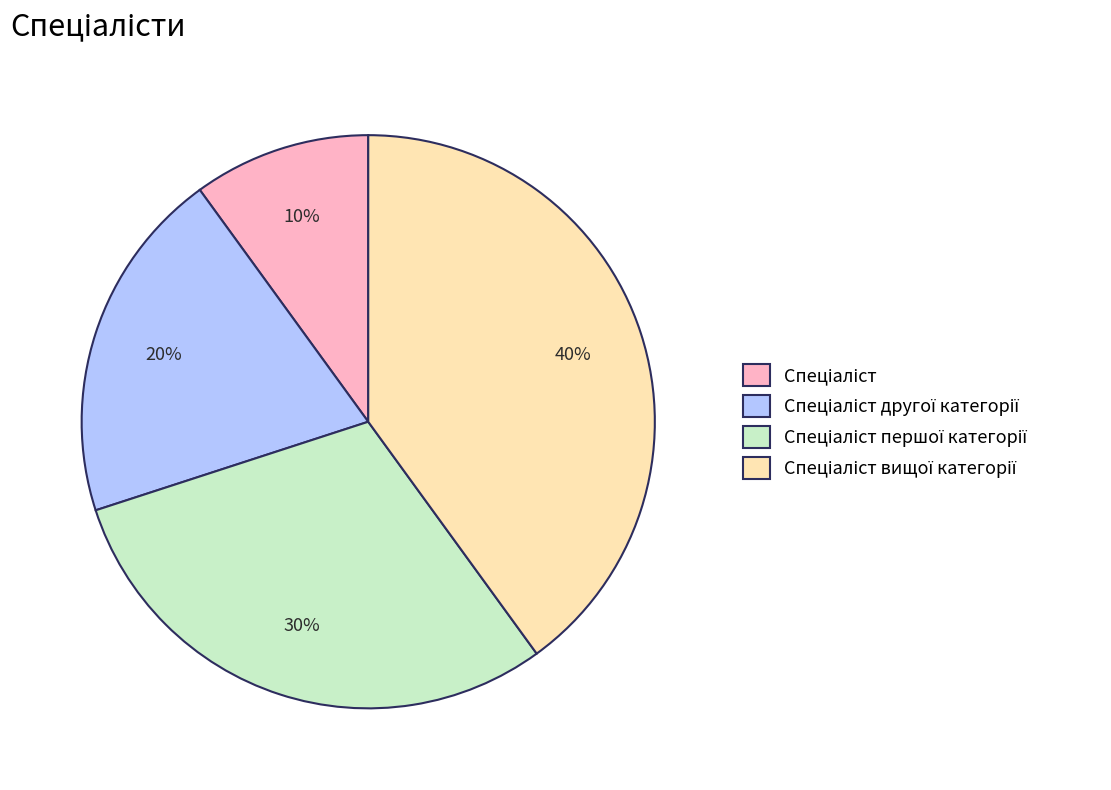

To the nearest percent, what is the difference between the largest and smallest slice percentages?

30%